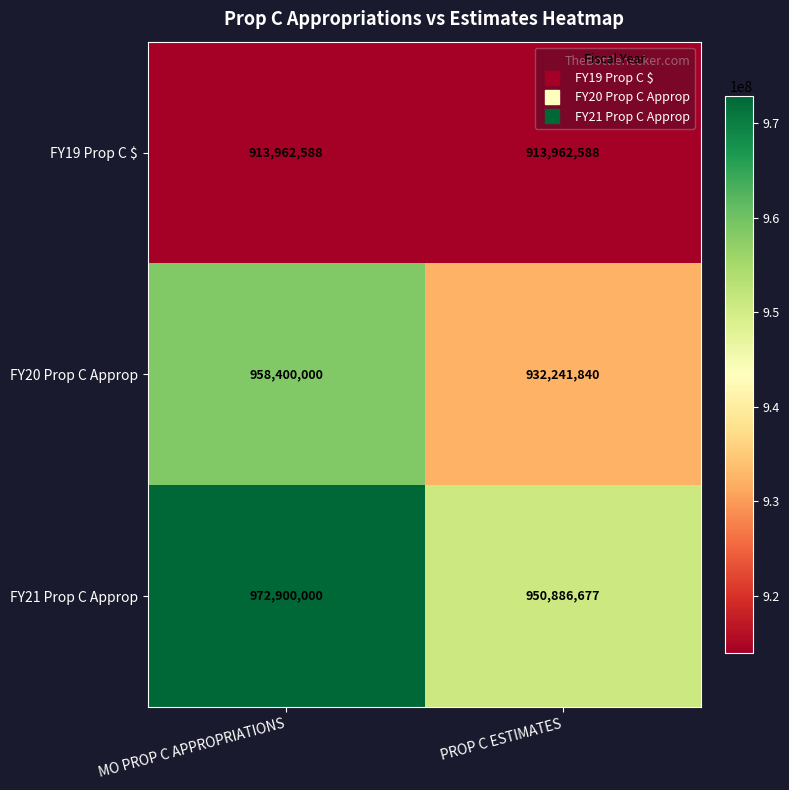

Reading left to right, extract all data points from this chart.

FY19 Prop C $: MO PROP C APPROPRIATIONS=913962588	PROP C ESTIMATES=913962588
FY20 Prop C Approp: MO PROP C APPROPRIATIONS=958400000	PROP C ESTIMATES=932241840
FY21 Prop C Approp: MO PROP C APPROPRIATIONS=972900000	PROP C ESTIMATES=950886677